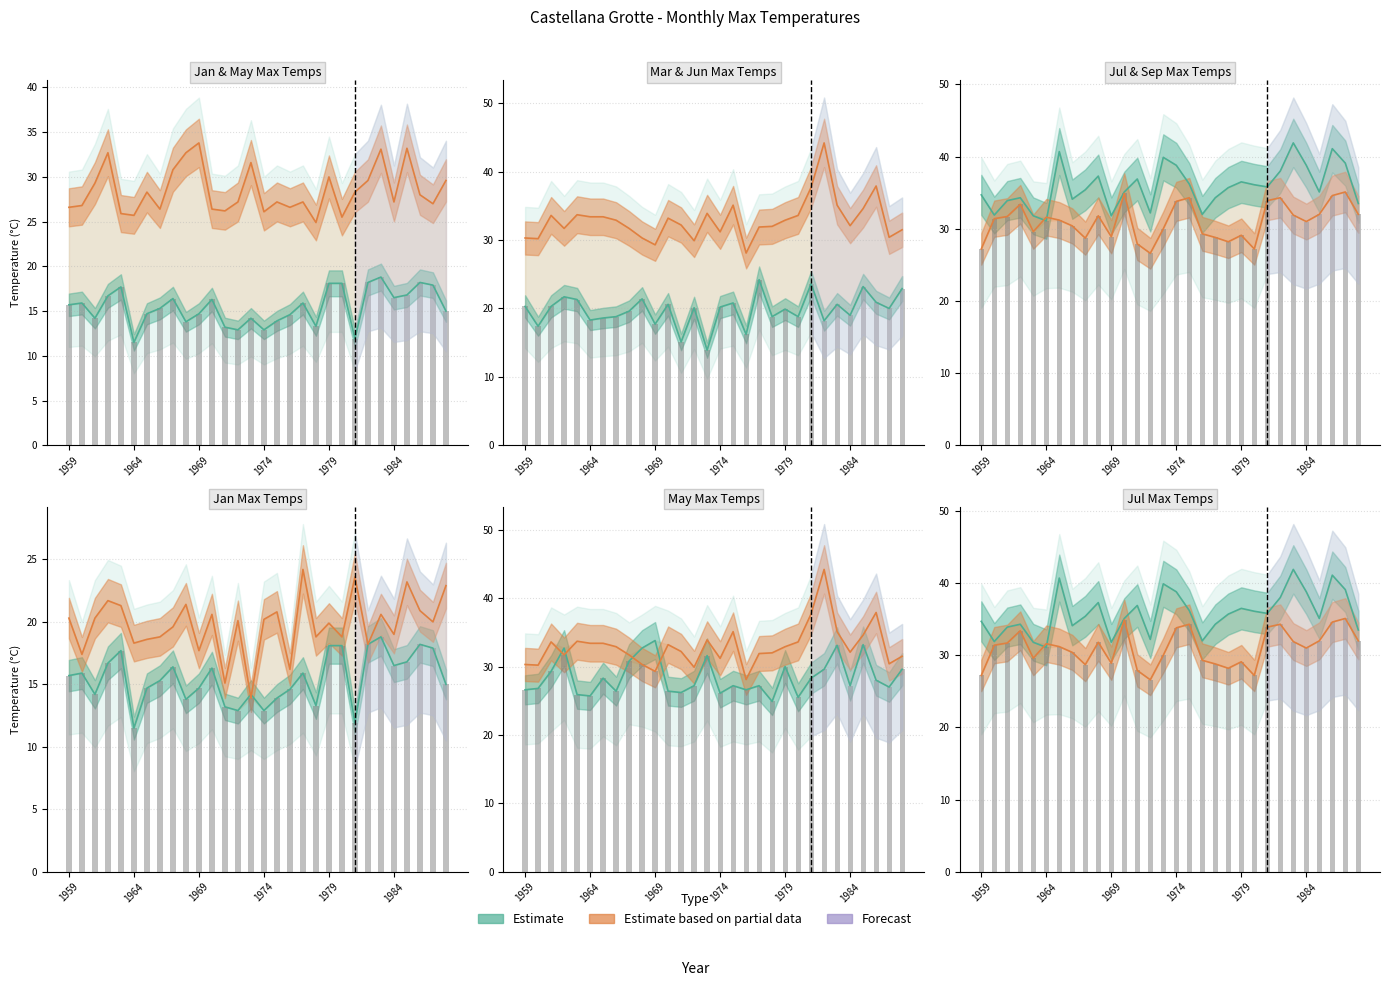

The value of Mar_max at 1960 is 17.4. True or false?

True